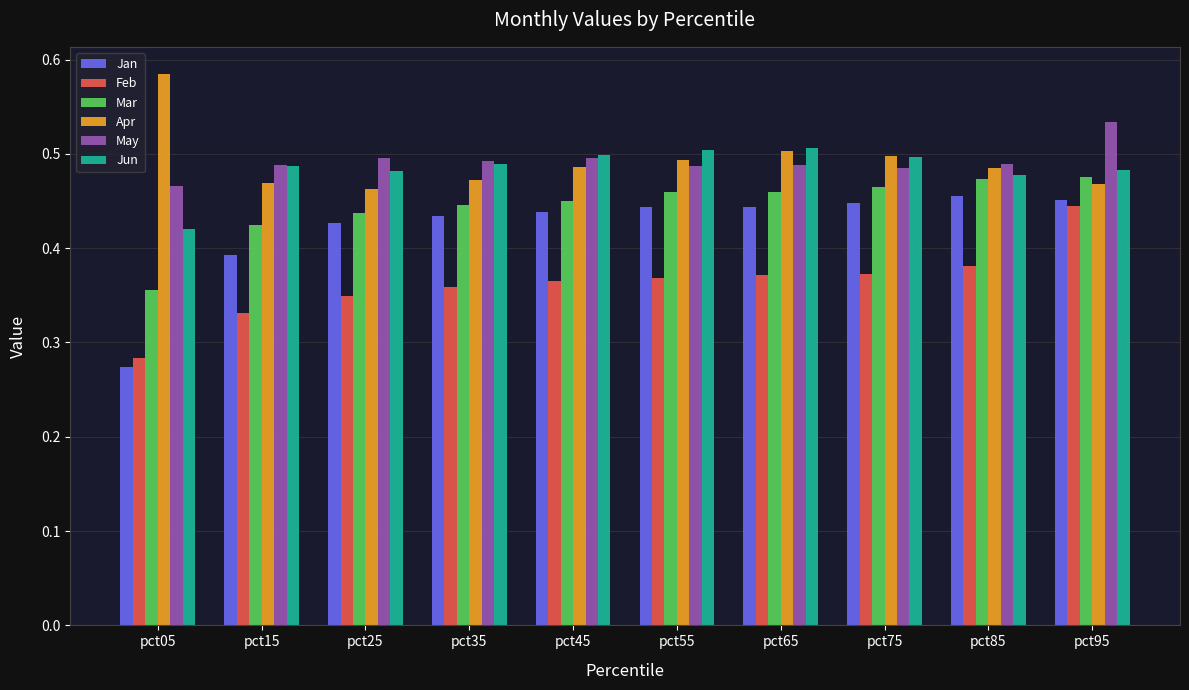

At how many categories does at least one series exceed 0?

10